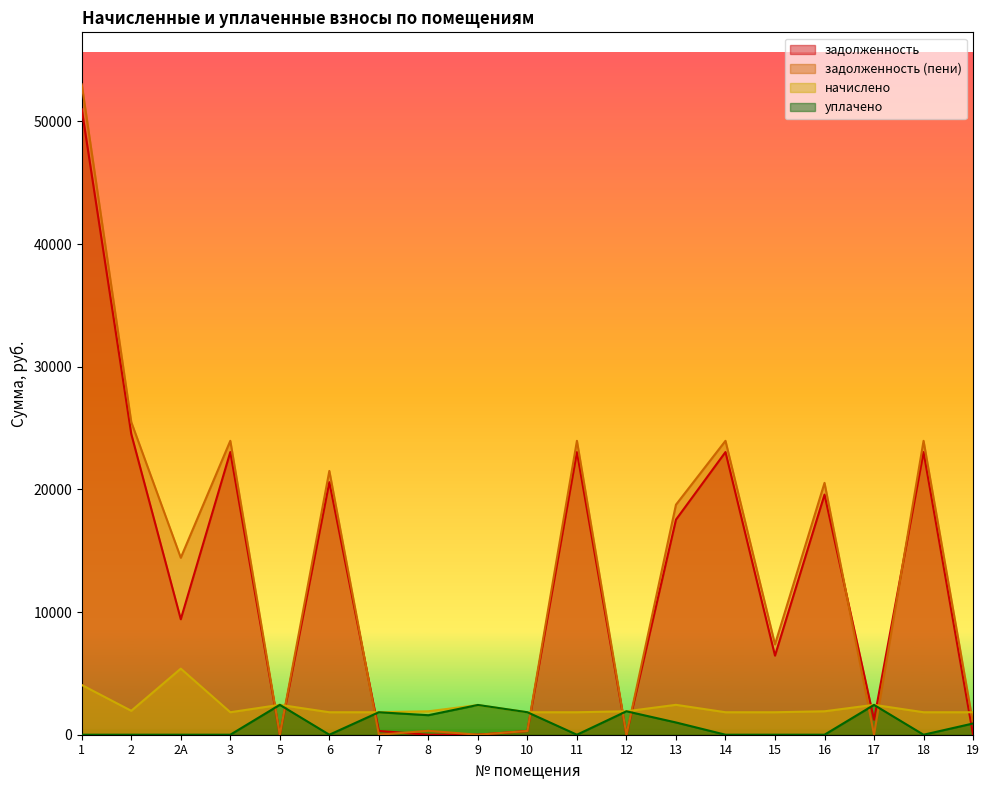

Does the chart display data point markers on the line(s)?

No